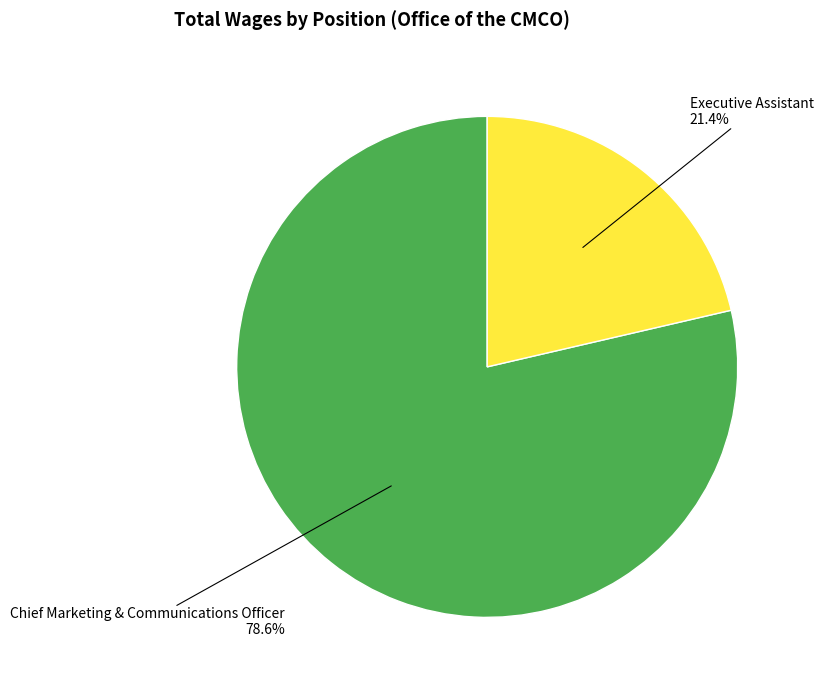

How many segments does this pie chart have?

2